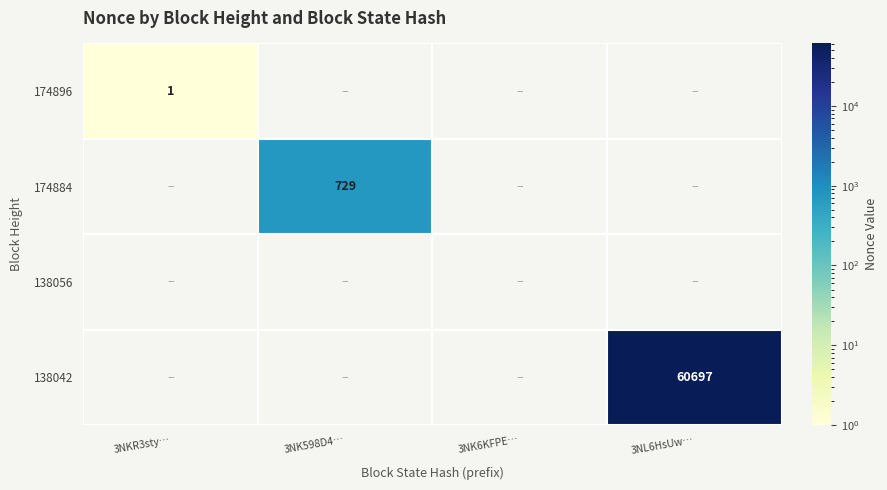

How many values in 174884 are above zero?

1